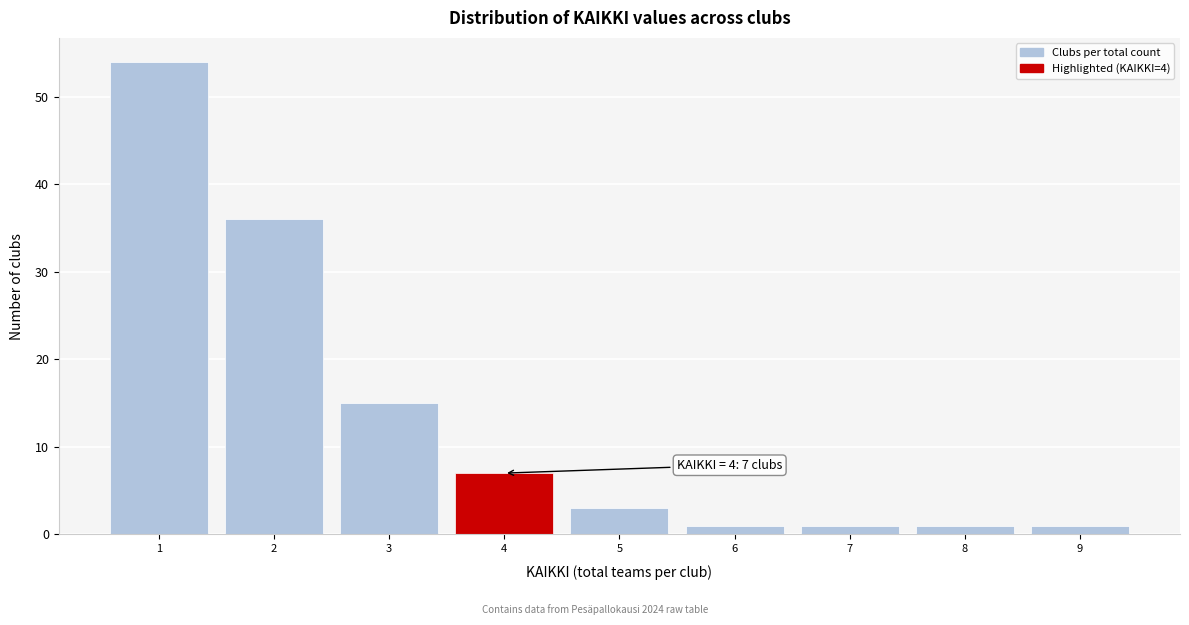

Which range on the x-axis has the tallest bar?

0.5 to 1.5